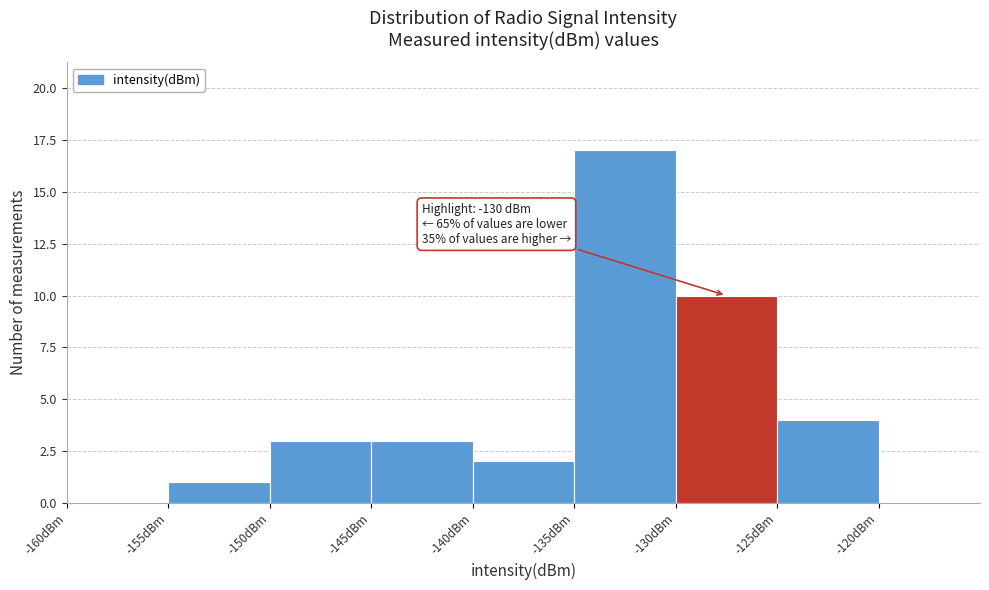

Over which range of the x-axis is the bar tallest?

-135 to -130